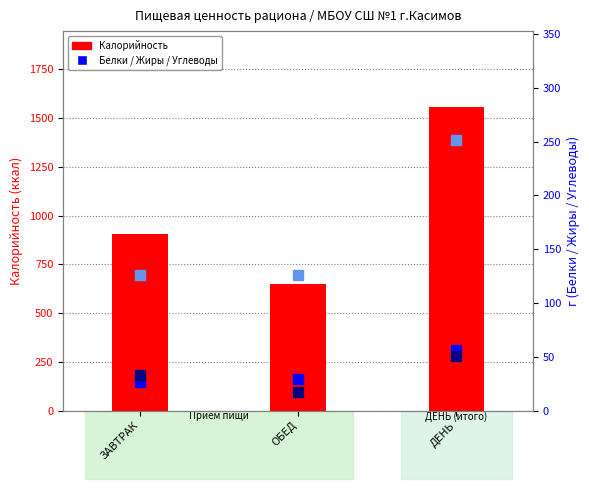

What is the total value across all series at ОБЕД?

821.8